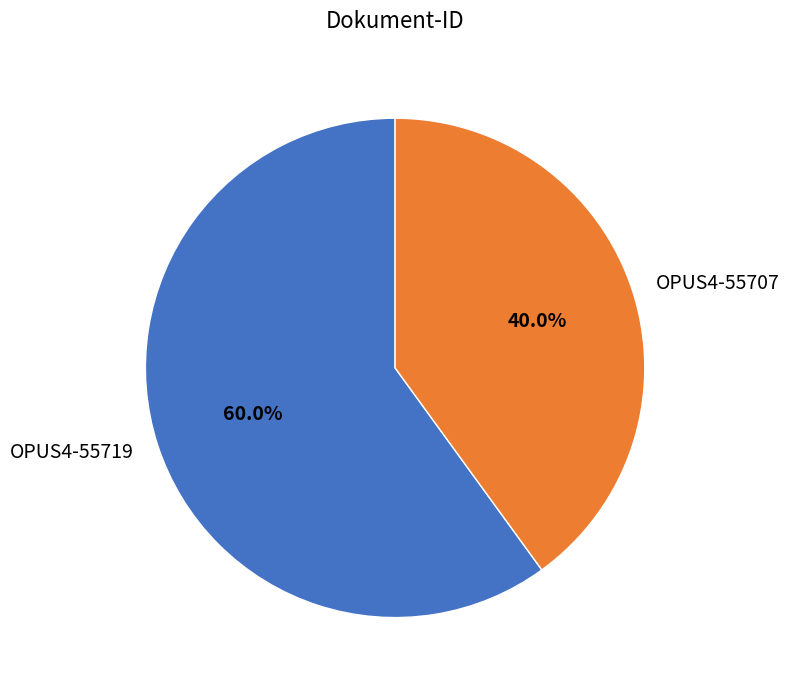

Is it true that OPUS4-55719 is 51% of the pie?

False